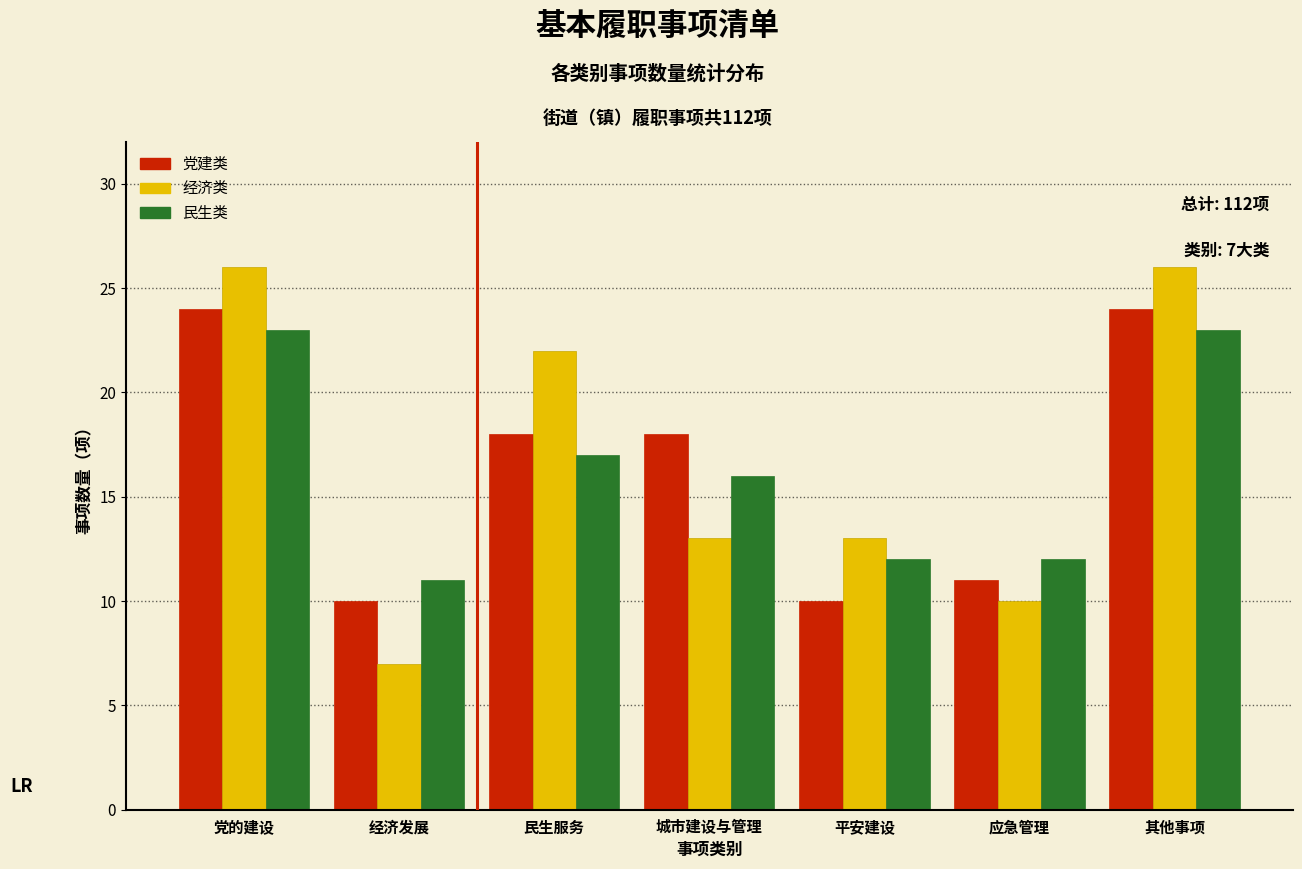

Reading left to right, what are all the values shown in this chart?

党建类: 党的建设=24	经济发展=10	民生服务=18	城市建设与管理=18	平安建设=10	应急管理=11	其他事项=24
经济类: 党的建设=26	经济发展=7	民生服务=22	城市建设与管理=13	平安建设=13	应急管理=10	其他事项=26
民生类: 党的建设=23	经济发展=11	民生服务=17	城市建设与管理=16	平安建设=12	应急管理=12	其他事项=23